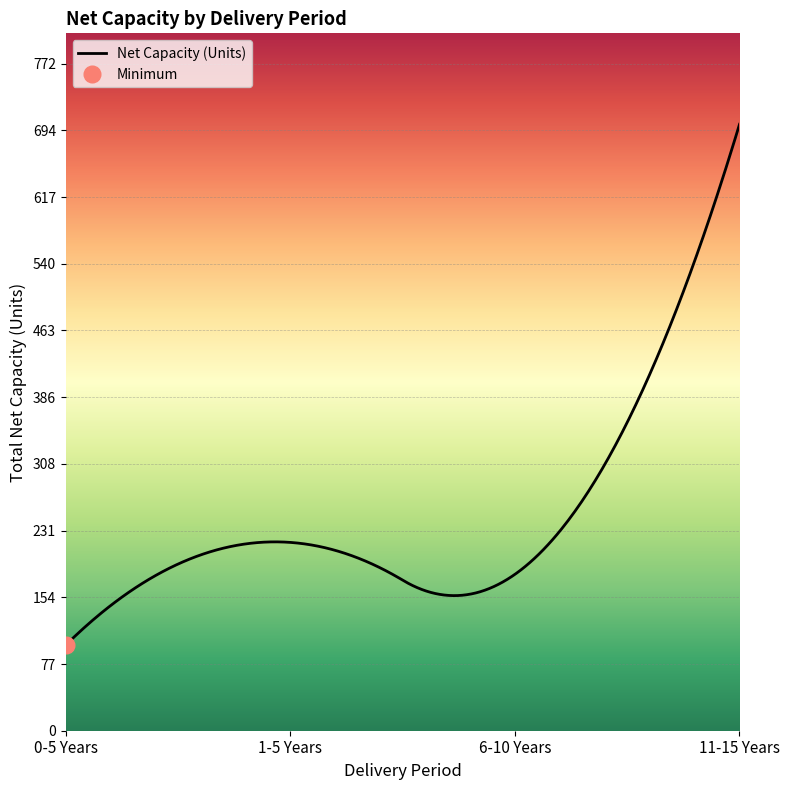

At which category does the data reach its first local valley?

6-10 Years